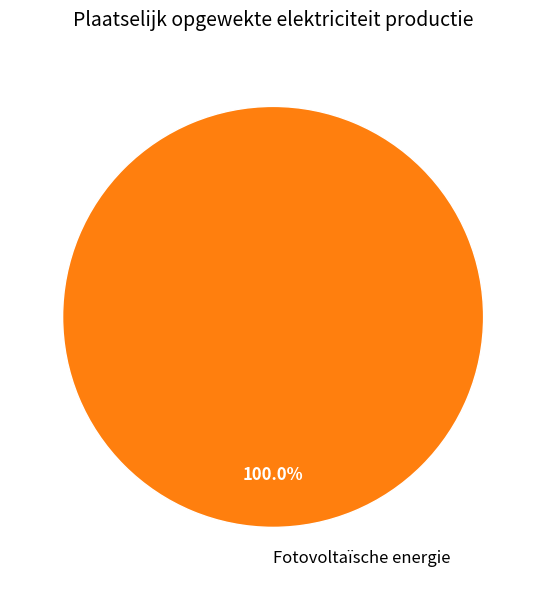

Rank the categories by value from lowest to highest.

Fotovoltaïsche energie